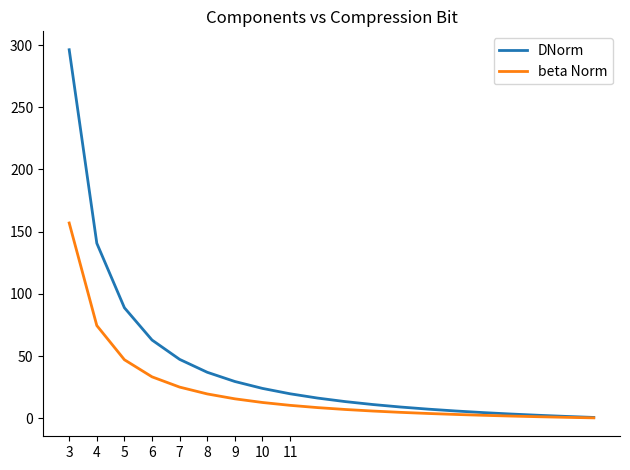

Which series has the widest spread of values?

DNorm